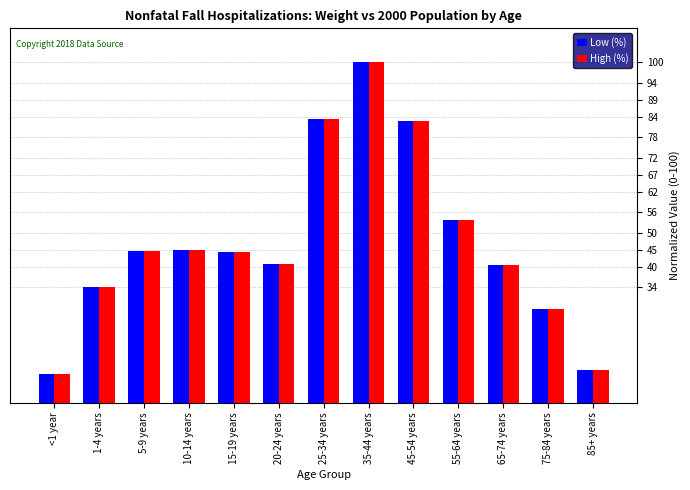

What are all the series names shown in the legend?

Low (%), High (%)